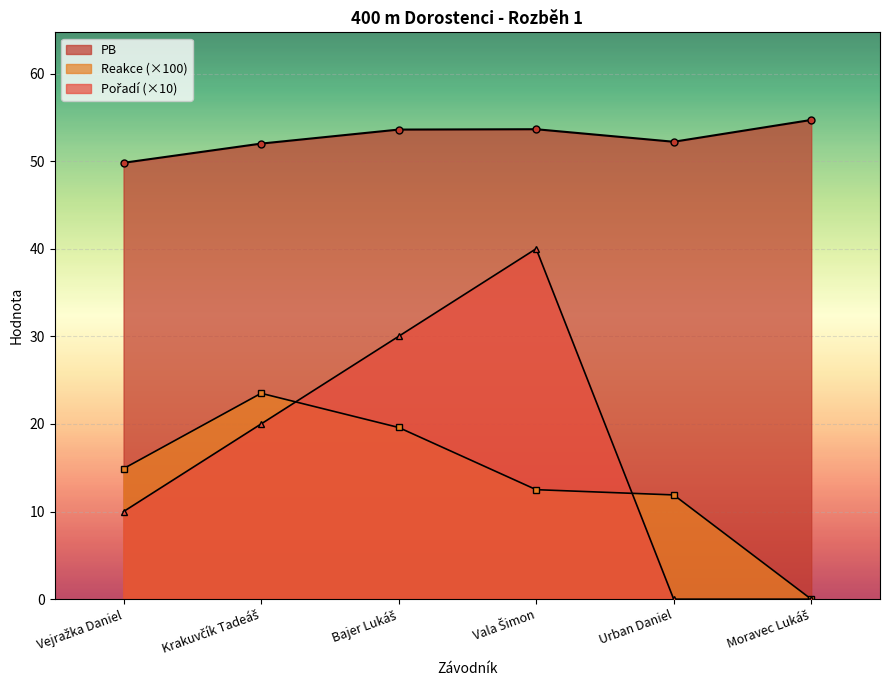

What is the average value of the PB series?

52.7